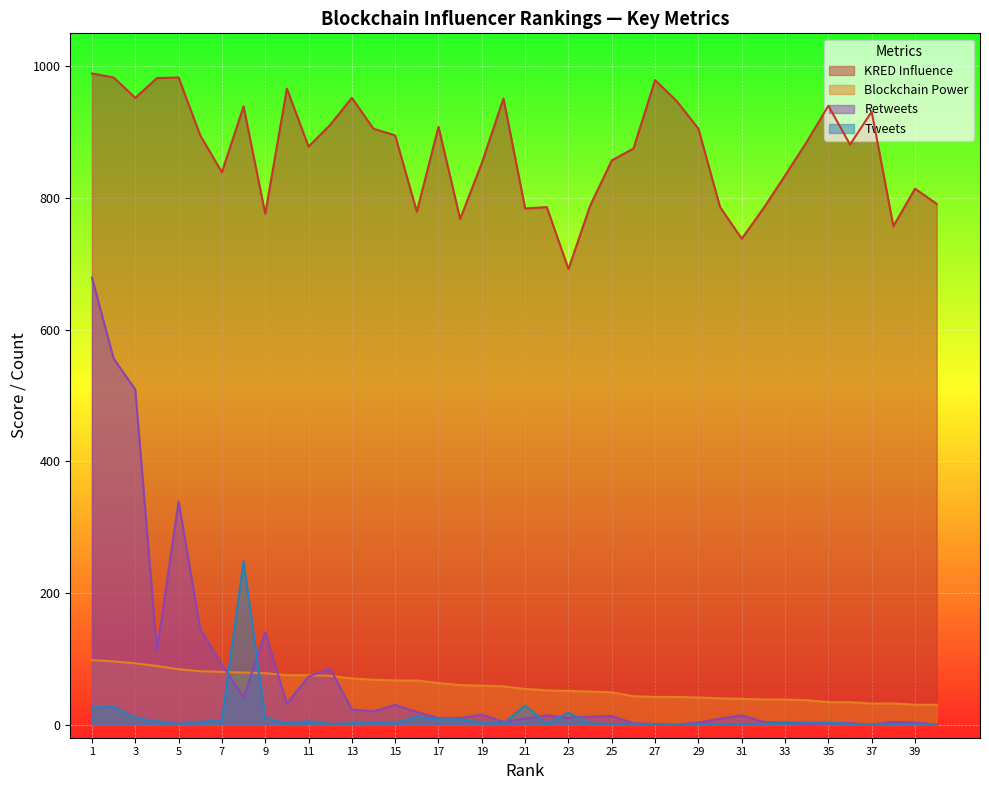

What is the spread (max minus min) of values at 2?

956